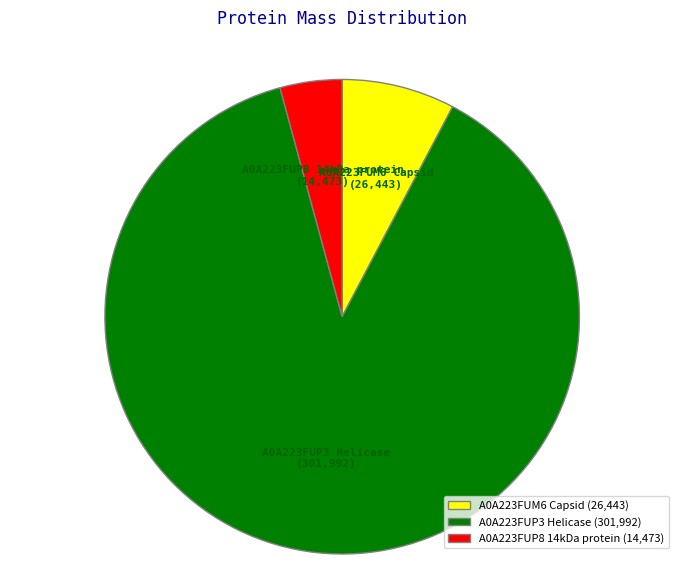

Is it true that A0A223FUP3 Helicase is 78% of the pie?

False